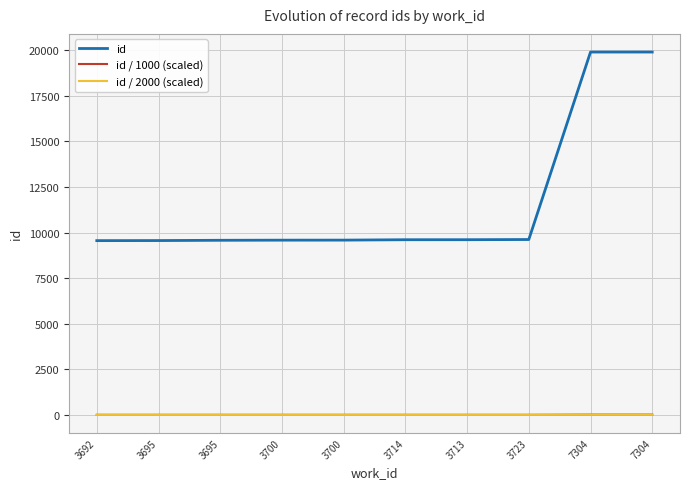

Does the chart have visible grid lines?

Yes